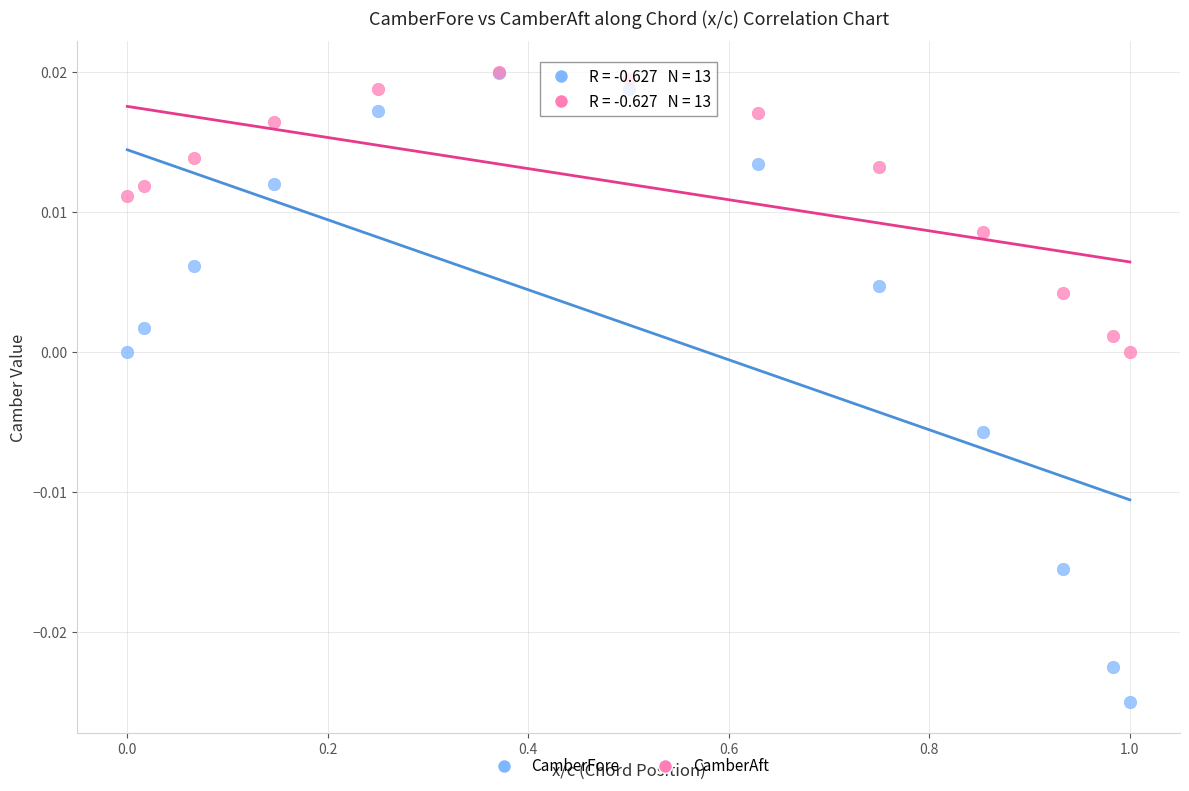

Which series has the largest Y range (max minus min)?

CamberFore